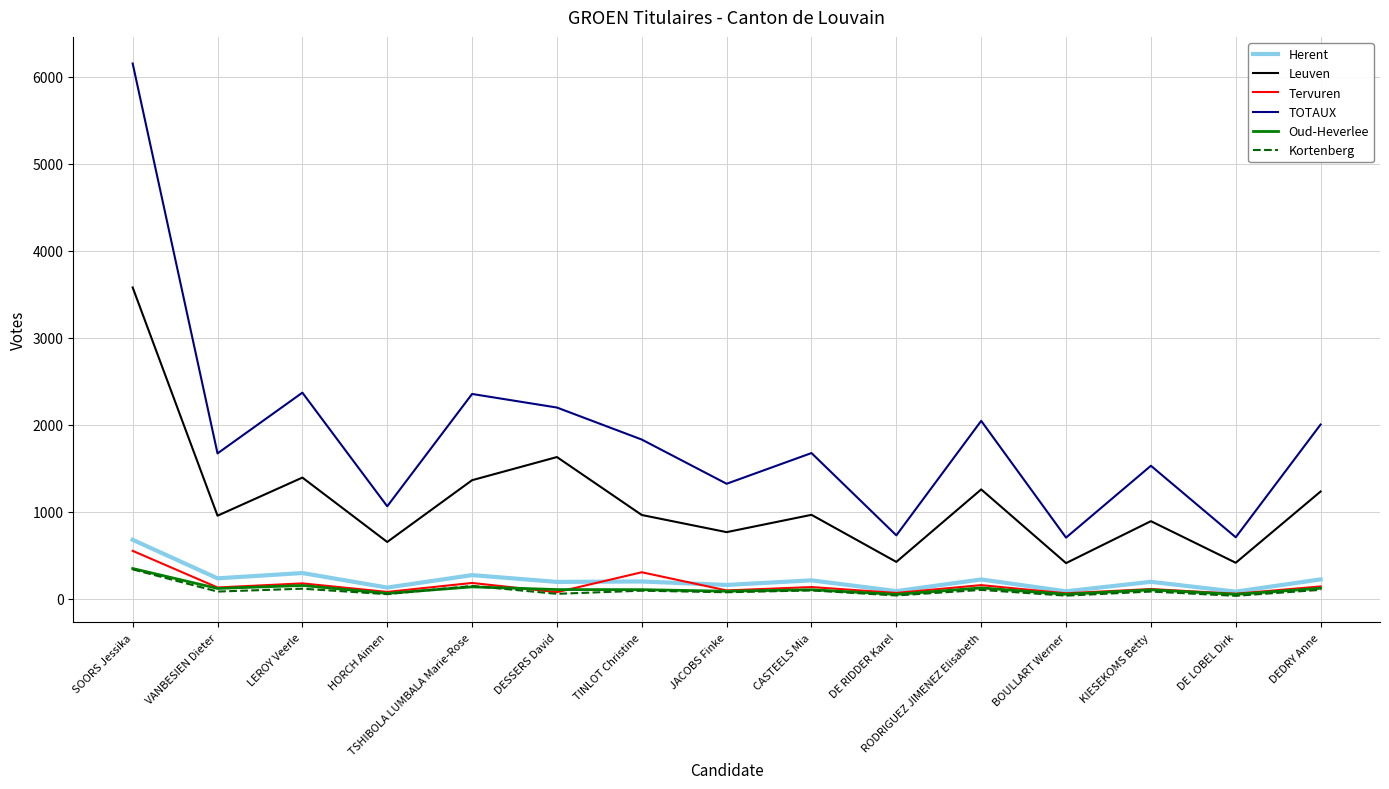

In Herent, how many points are lower than both neighbors (excluding endpoints)?

7